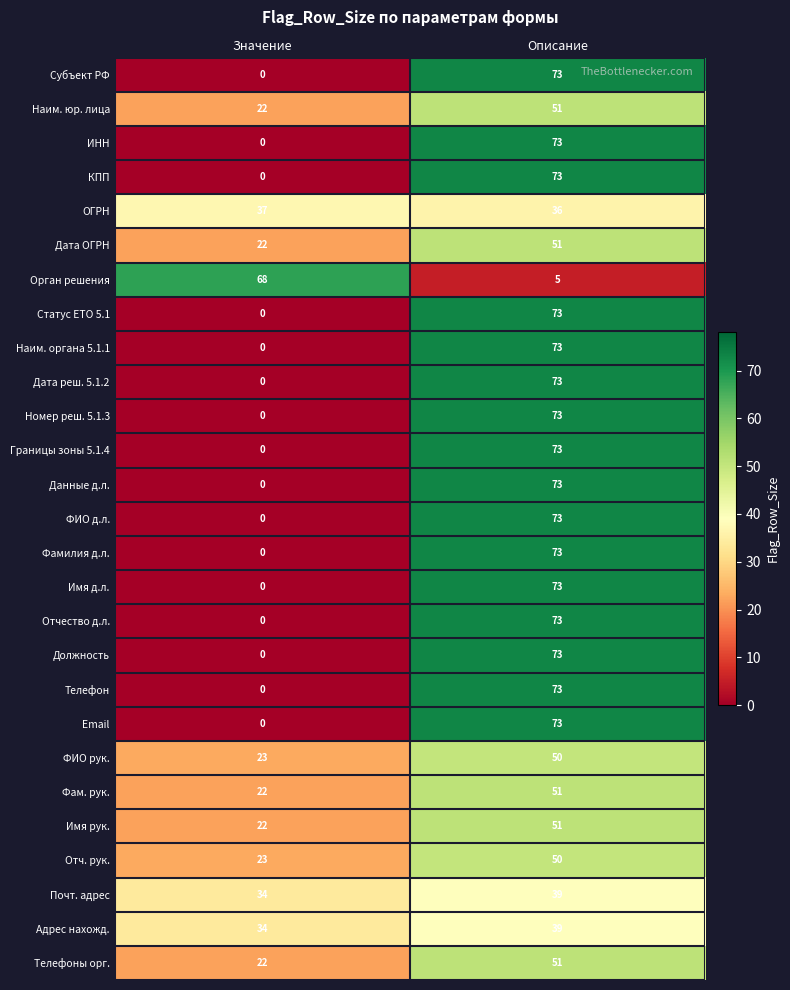

Is it true that Орган решения equals 8 at Описание?

False